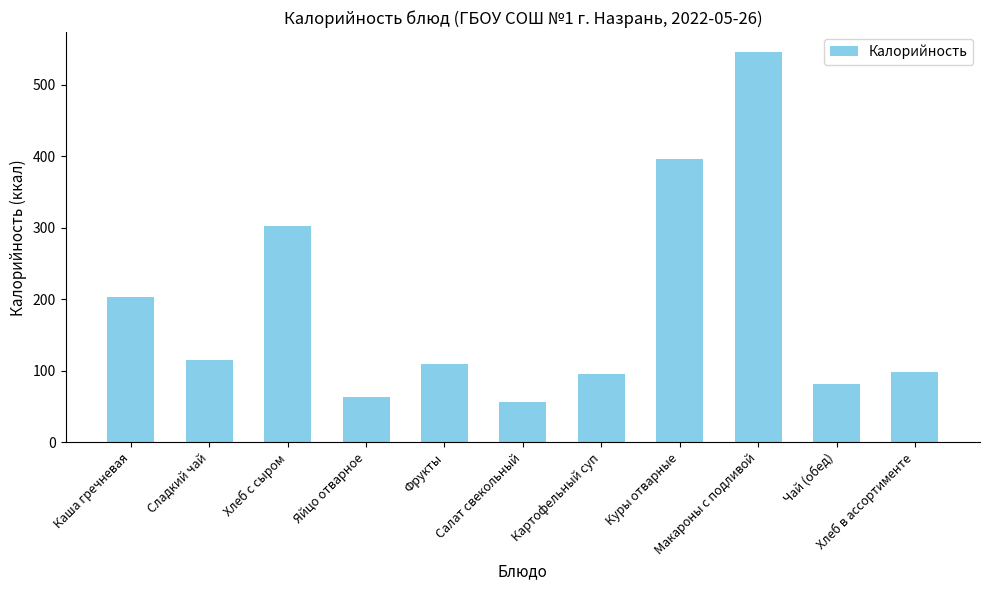

What is the value of the 3rd bar from the left?

302.0